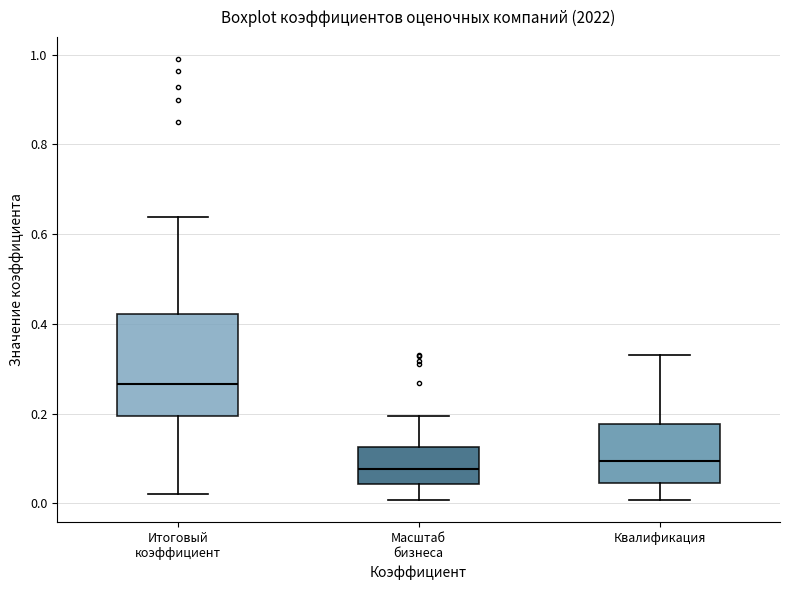

Which box is the tallest, from its lower edge to its upper edge?

Итоговый коэффициент